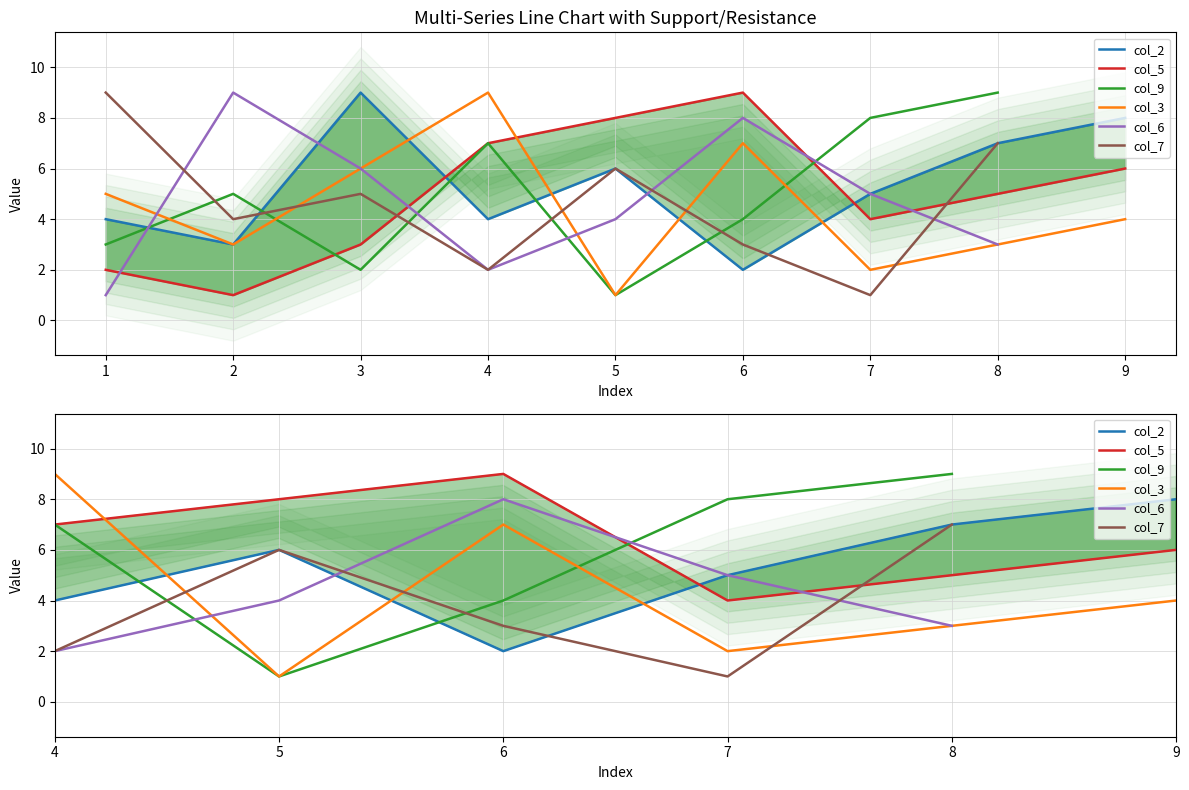

How many values in the col_2 series are below 5?

4